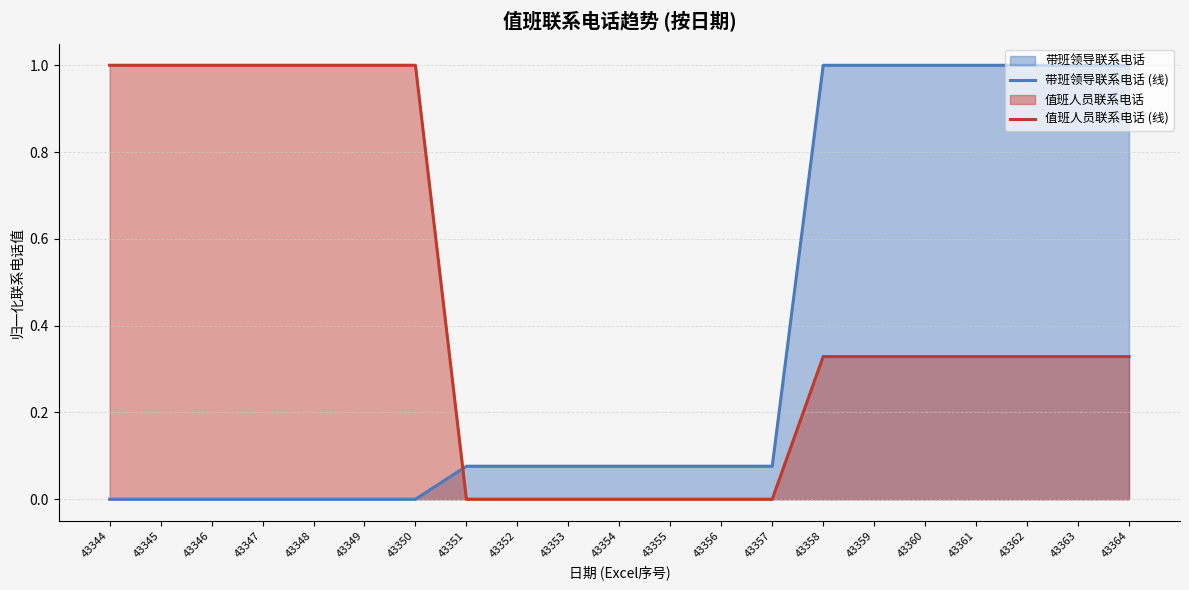

Count the 值班人员联系电话 (线) values in the range 0 to 1.

21